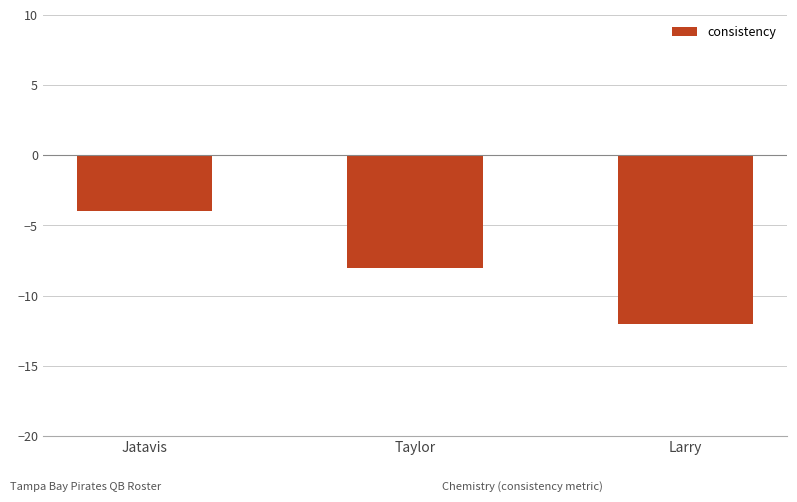

Which category has the highest value across all series?

Jatavis